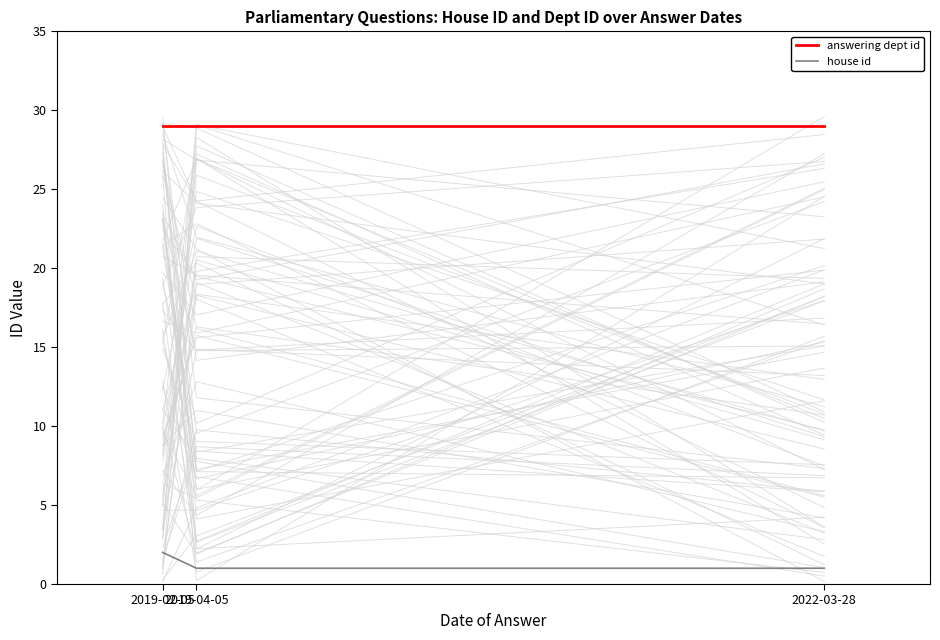

What is the minimum value for answering dept id?

29